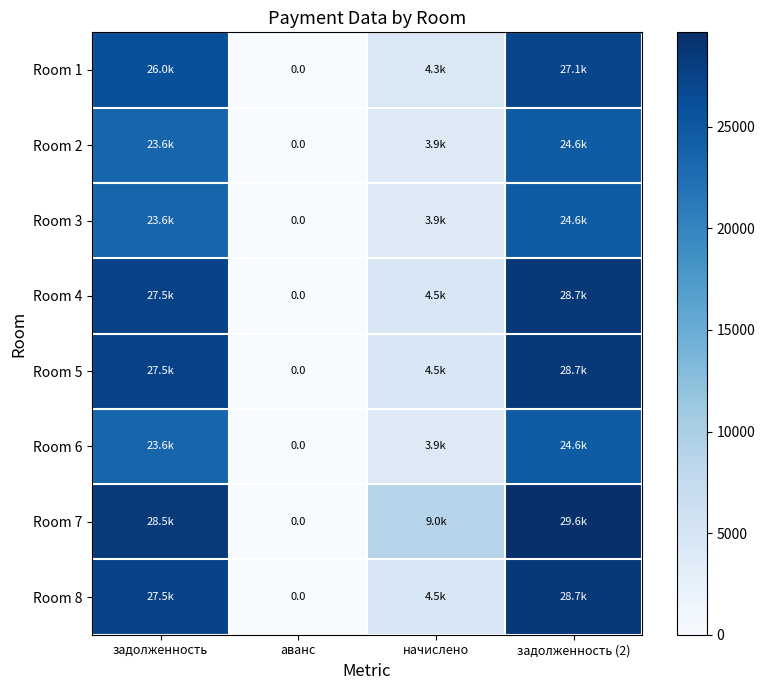

At which label does Room 3 reach its minimum?

аванс